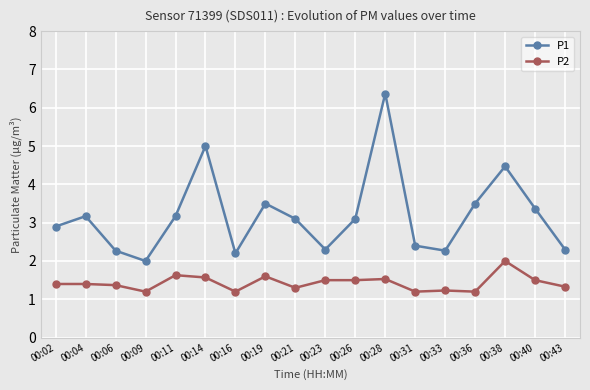

Which series has the largest total across all categories?

P1